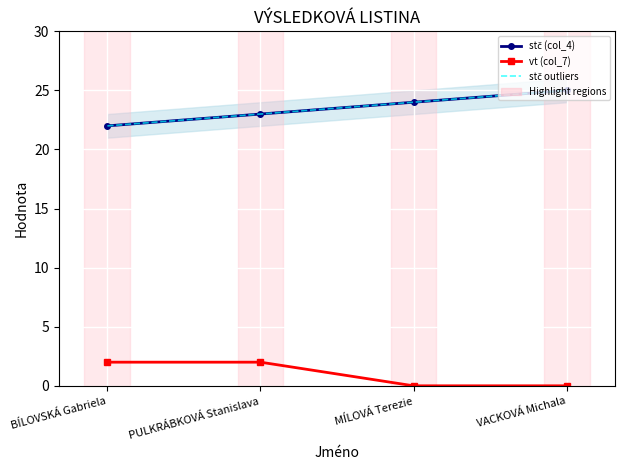

Between PULKRÁBKOVÁ Stanislava and MÍLOVÁ Terezie, which series saw the biggest shift?

vt (col_7)